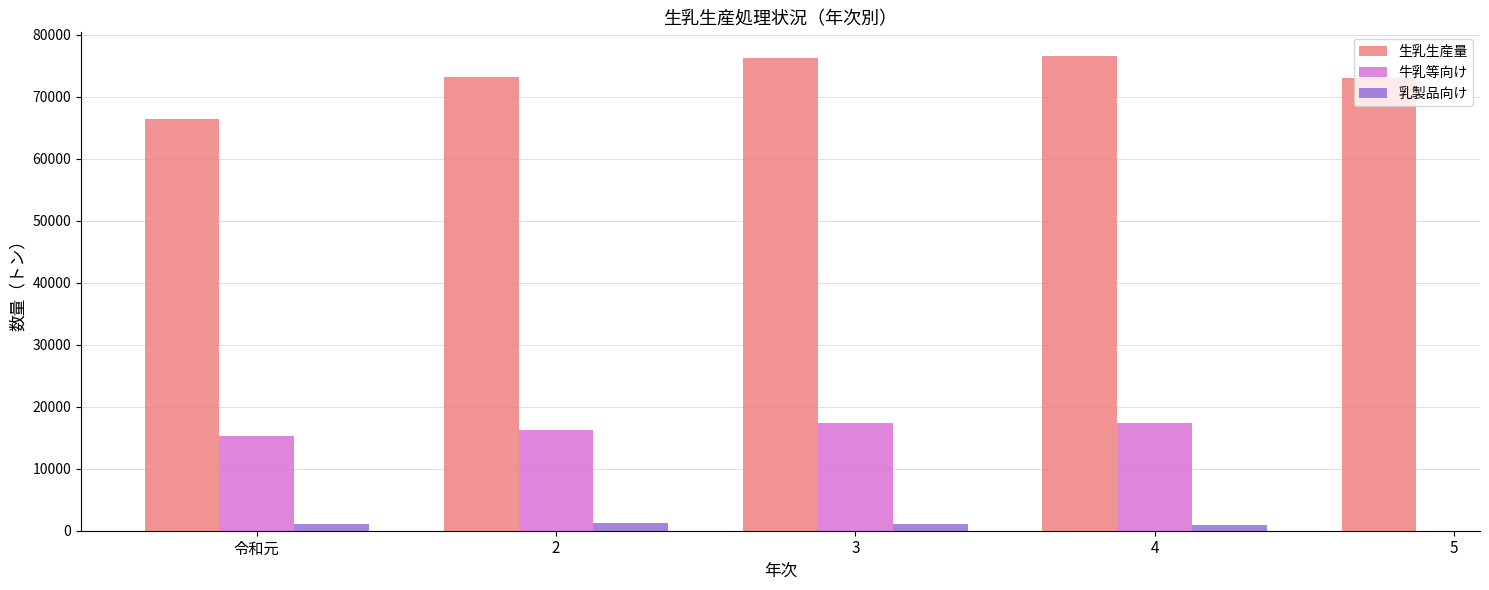

Between 3 and 4, which series saw the biggest shift?

生乳生産量